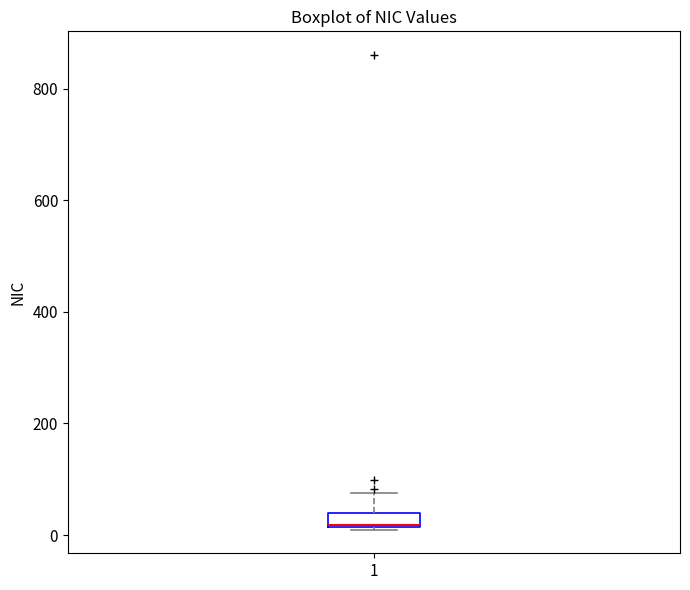

Where is the upper edge of the box at x = 1 on the y-axis? The values are not printed on the chart, so give them approximately, as read against the axis.

40